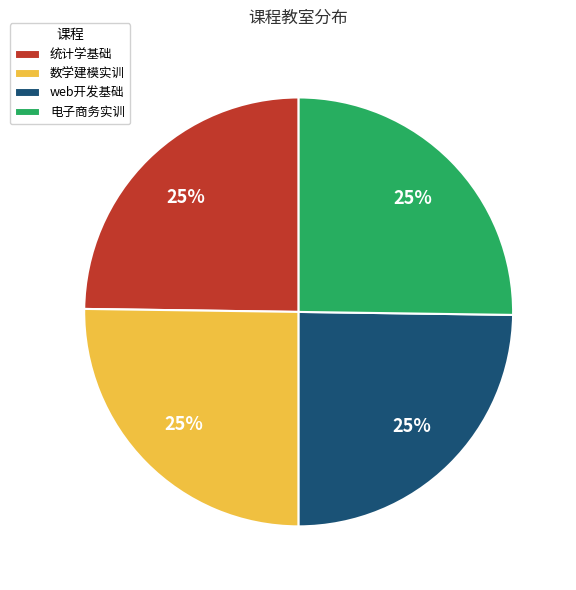

To the nearest percent, what percentage of the pie is 统计学基础?

25%